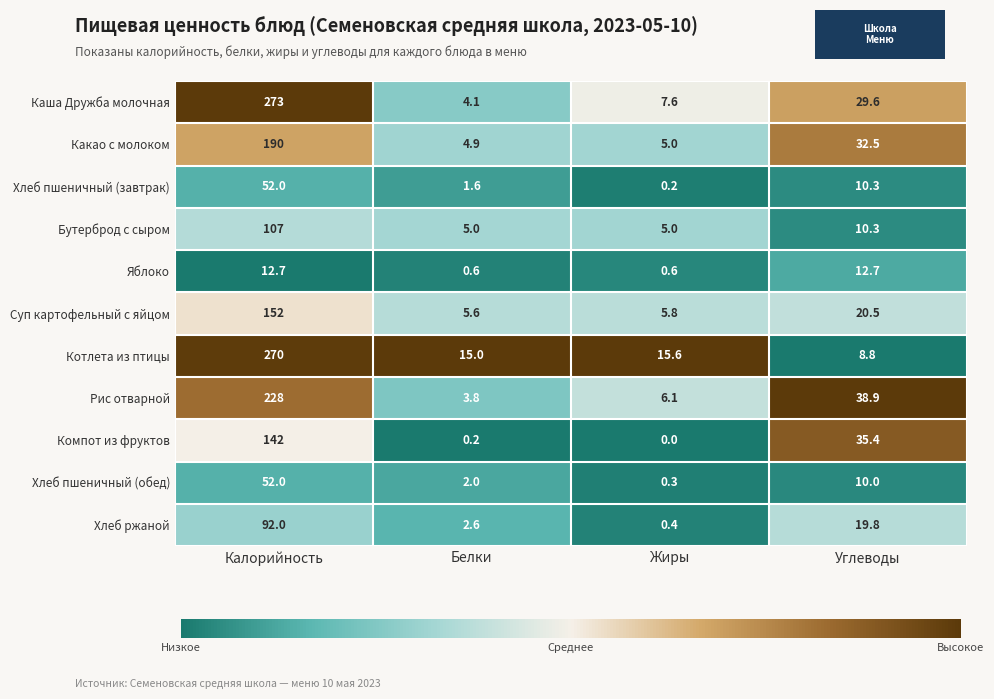

What is the difference between the maximum and minimum values in the Какао с молоком series?

185.1